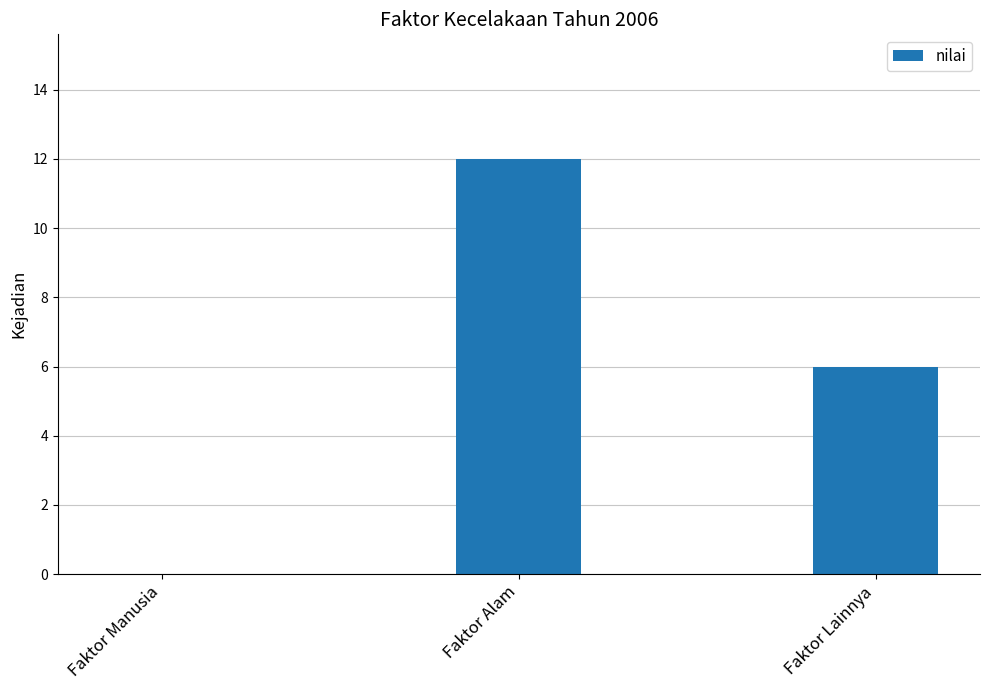

What is the sum of the values at Faktor Lainnya and Faktor Manusia?

6